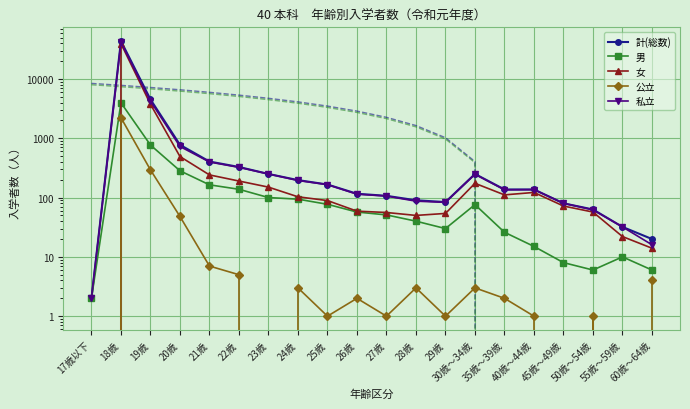

Reading left to right, extract all data points from this chart.

計(総数): 17歳以下=2	18歳=43515	19歳=4519	20歳=775	21歳=405	22歳=328	23歳=250	24歳=197	25歳=166	26歳=116	27歳=107	28歳=90	29歳=84	30歳～34歳=250	35歳～39歳=137	40歳～44歳=137	45歳～49歳=80	50歳～54歳=63	55歳～59歳=32	60歳～64歳=20
男: 17歳以下=2	18歳=3970	19歳=769	20歳=283	21歳=164	22歳=138	23歳=100	24歳=94	25歳=77	26歳=57	27歳=51	28歳=40	29歳=30	30歳～34歳=76	35歳～39歳=26	40歳～44歳=15	45歳～49歳=8	50歳～54歳=6	55歳～59歳=10	60歳～64歳=6
女: 17歳以下=0	18歳=39545	19歳=3750	20歳=492	21歳=241	22歳=190	23歳=150	24歳=103	25歳=89	26歳=59	27歳=56	28歳=50	29歳=54	30歳～34歳=174	35歳～39歳=111	40歳～44歳=122	45歳～49歳=72	50歳～54歳=57	55歳～59歳=22	60歳～64歳=14
公立: 17歳以下=0	18歳=2222	19歳=293	20歳=48	21歳=7	22歳=5	23歳=0	24歳=3	25歳=1	26歳=2	27歳=1	28歳=3	29歳=1	30歳～34歳=3	35歳～39歳=2	40歳～44歳=1	45歳～49歳=0	50歳～54歳=1	55歳～59歳=0	60歳～64歳=4
私立: 17歳以下=2	18歳=41293	19歳=4226	20歳=727	21歳=398	22歳=323	23歳=250	24歳=194	25歳=165	26歳=114	27歳=106	28歳=87	29歳=83	30歳～34歳=247	35歳～39歳=135	40歳～44歳=136	45歳～49歳=80	50歳～54歳=62	55歳～59歳=32	60歳～64歳=16